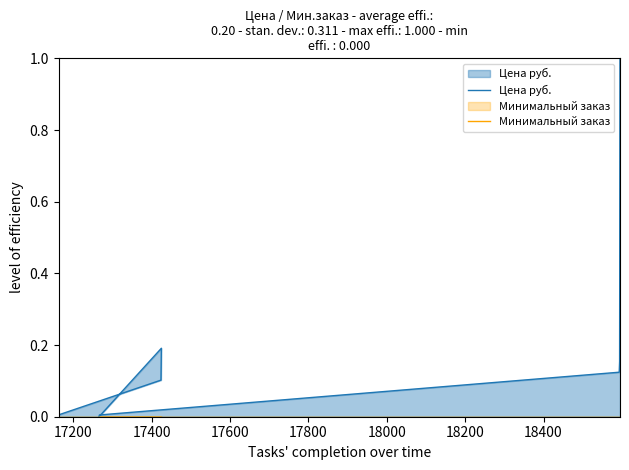

Which series has the largest total across all categories?

Цена руб.